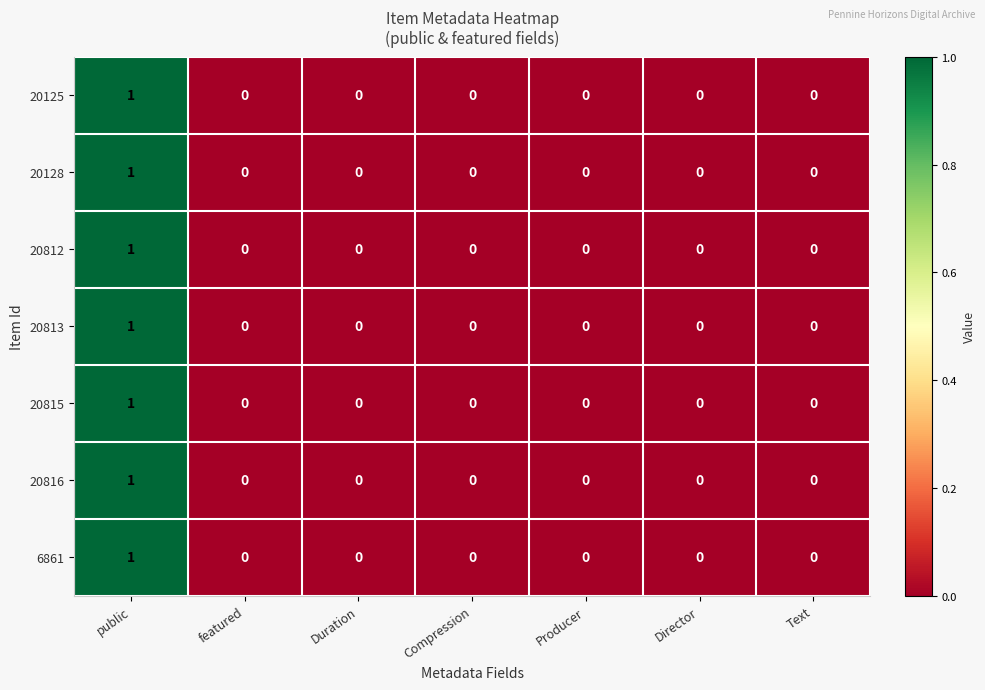

How many series are shown in this chart?

7